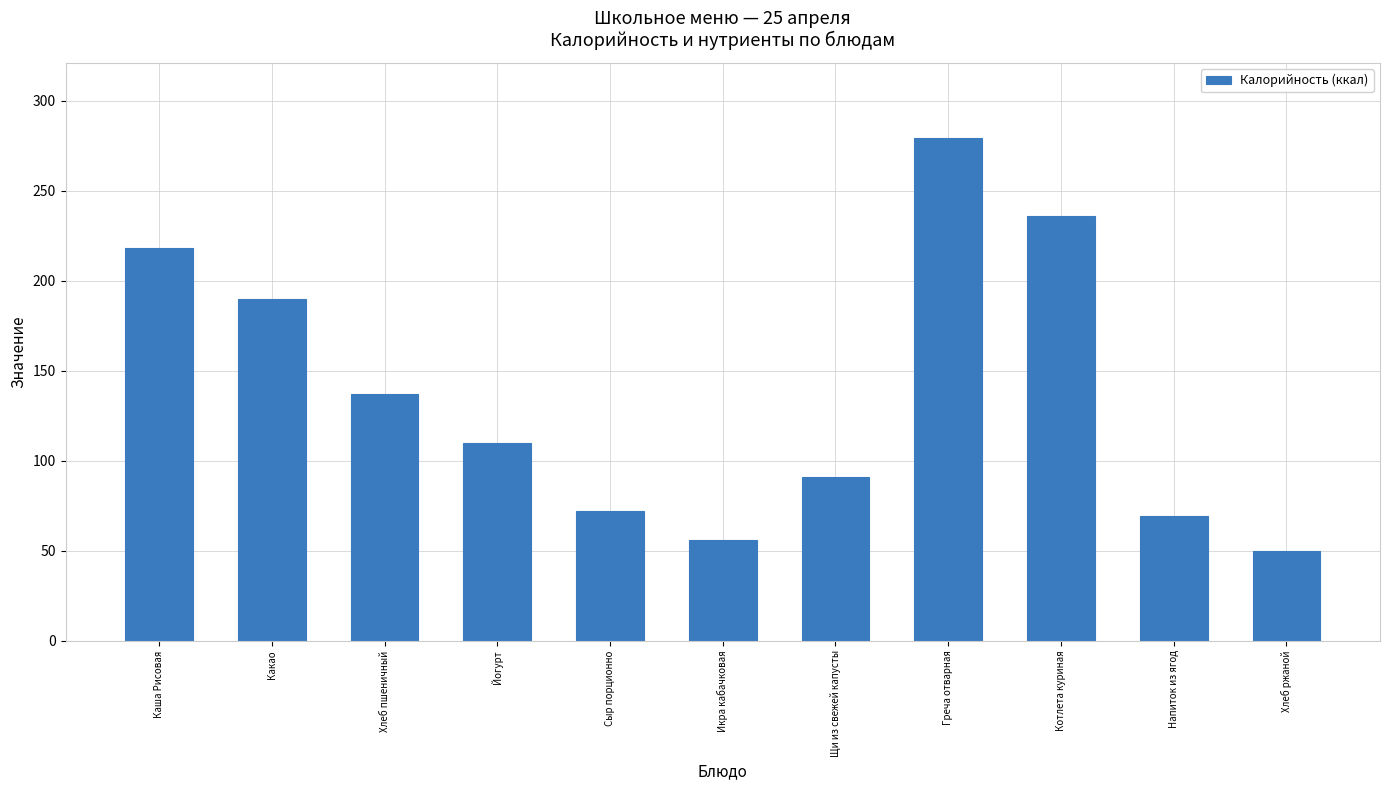

Which category has the lowest value across all series?

Хлеб ржаной